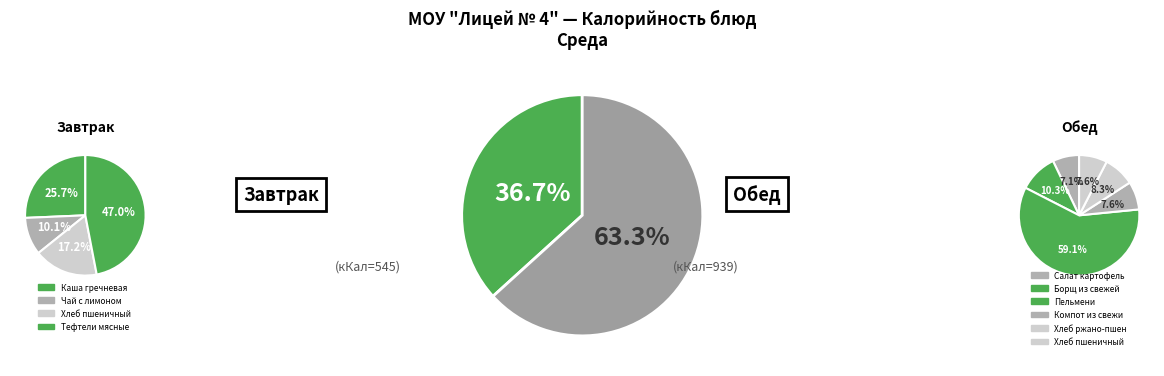

True or false: Борщ из свежей капусты со сметаной accounts for 1% of the total.

False